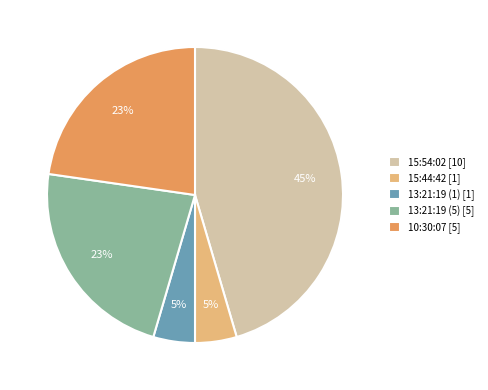

The 15:54:02 slice represents 54% of the pie. True or false?

False